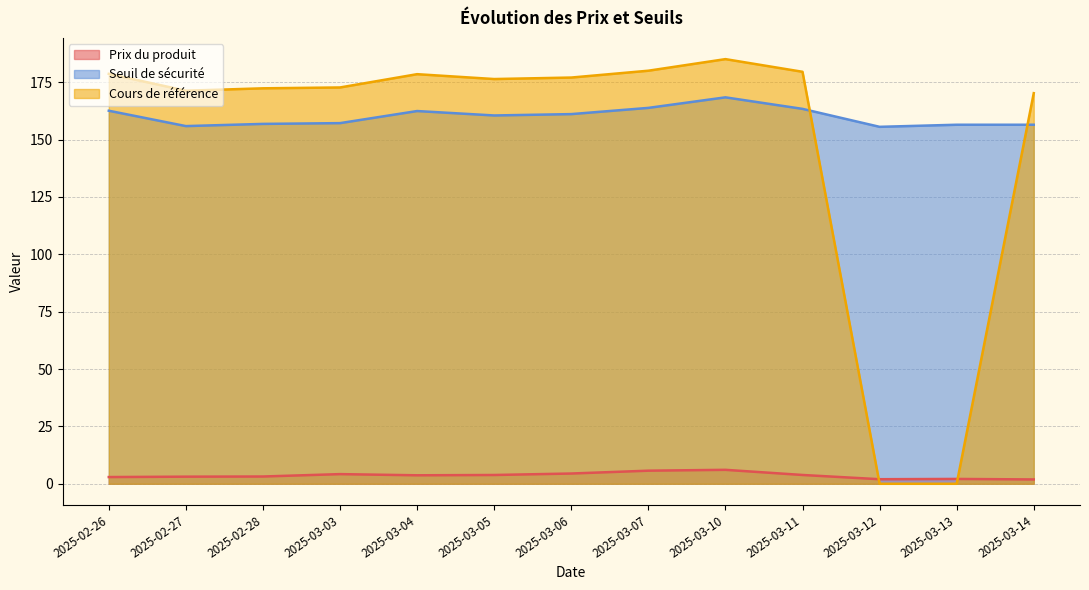

Does the chart have visible grid lines?

Yes